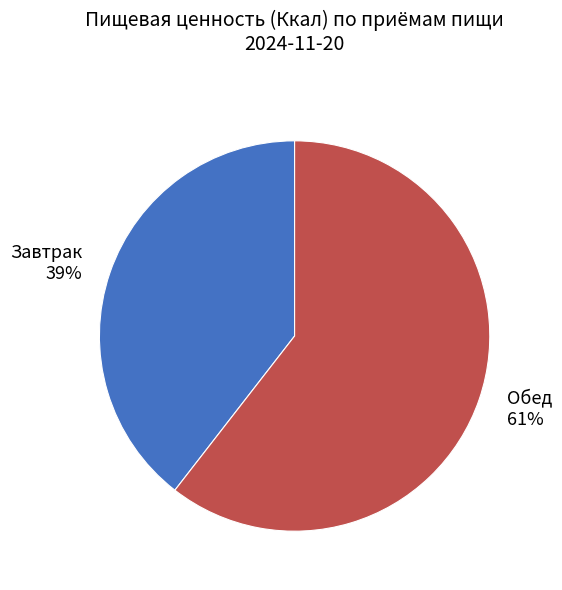

Does Обед account for over 50% of the chart?

Yes